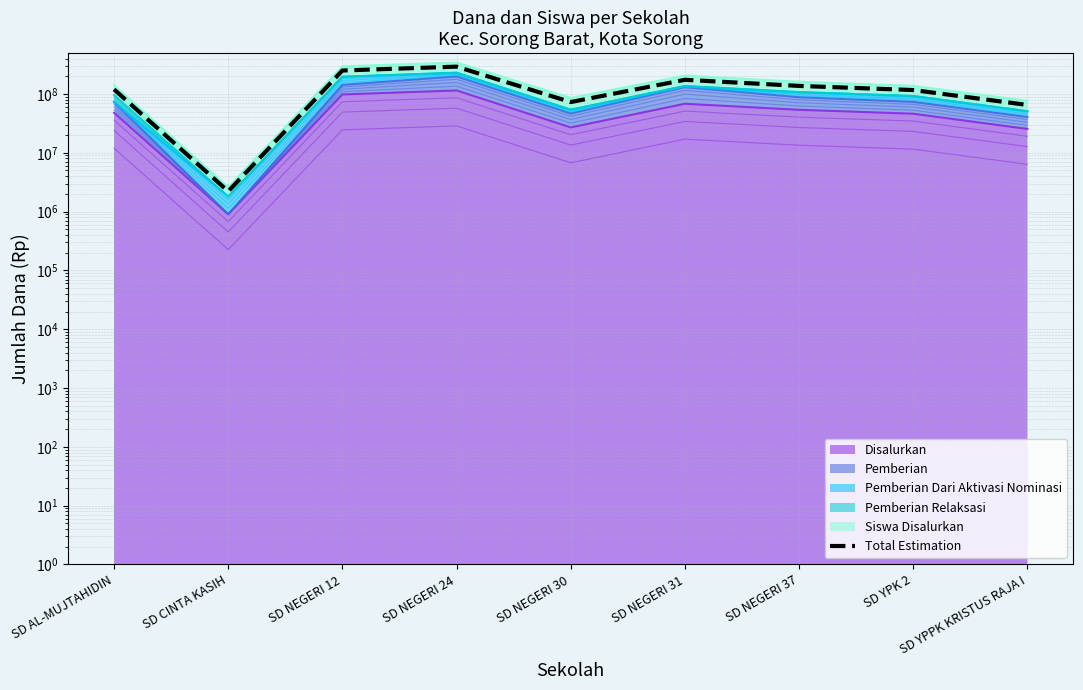

Does the chart have visible grid lines?

Yes